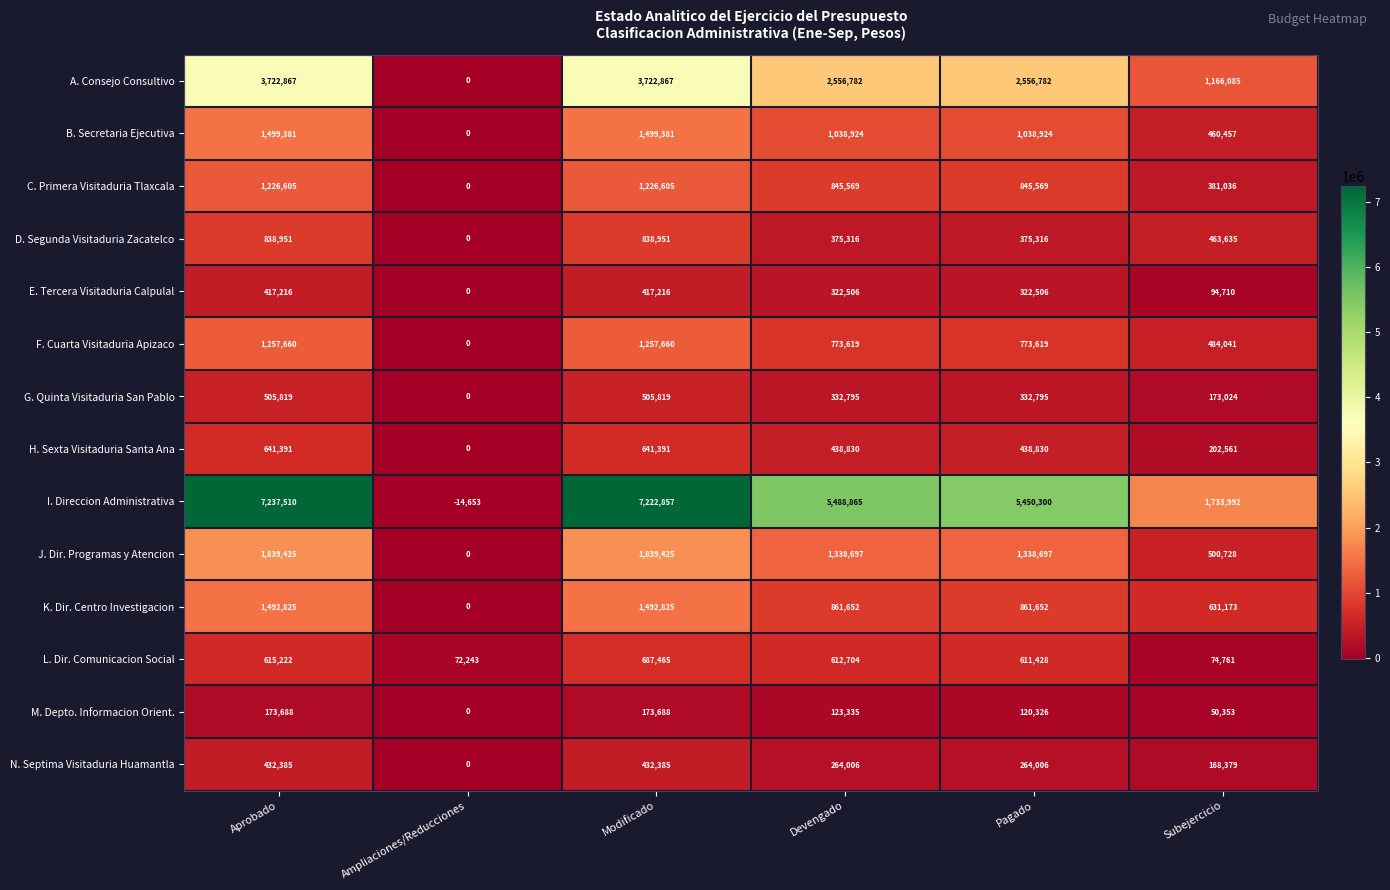

Count the N. Septima Visitaduria Huamantla values in the range 168379 to 432385.

5